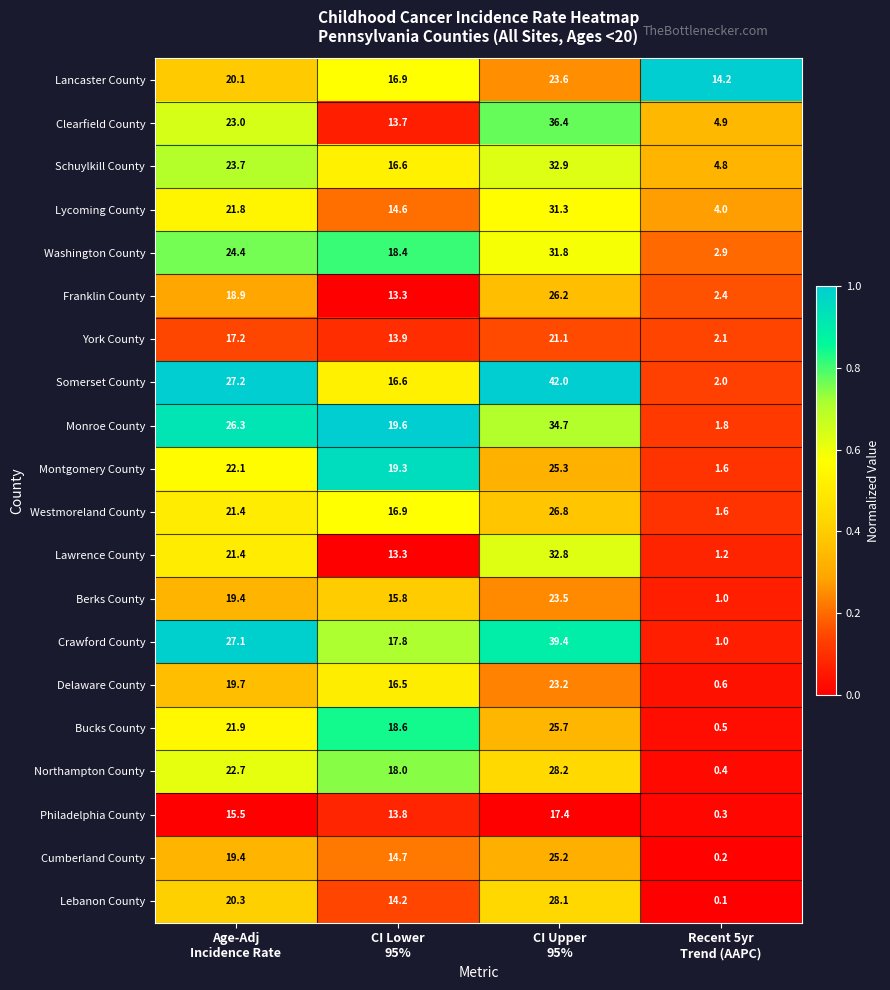

At which category is the sum across all series the highest?

CI Upper
95%